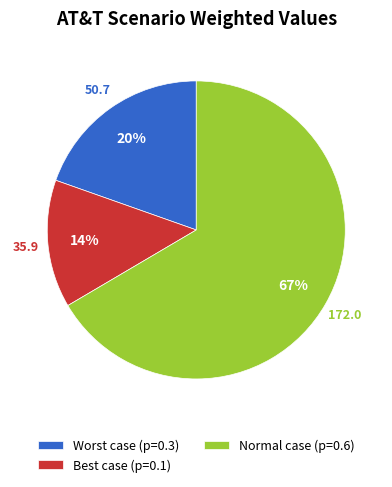

To the nearest percent, what portion does Worst case (p=0.3) represent?

20%